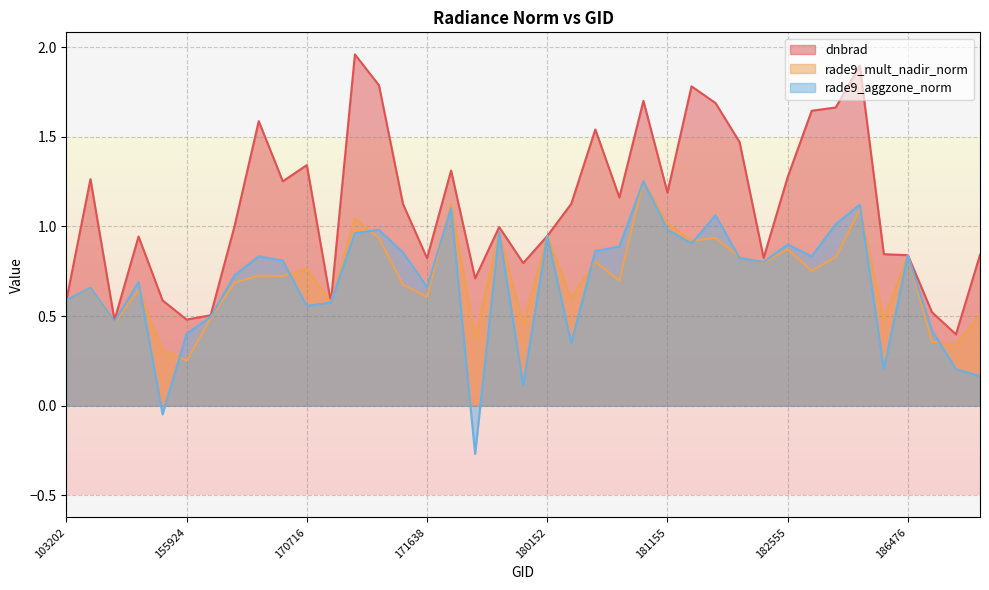

Is it true that rade9_mult_nadir_norm equals 0.6 at 154607?

False